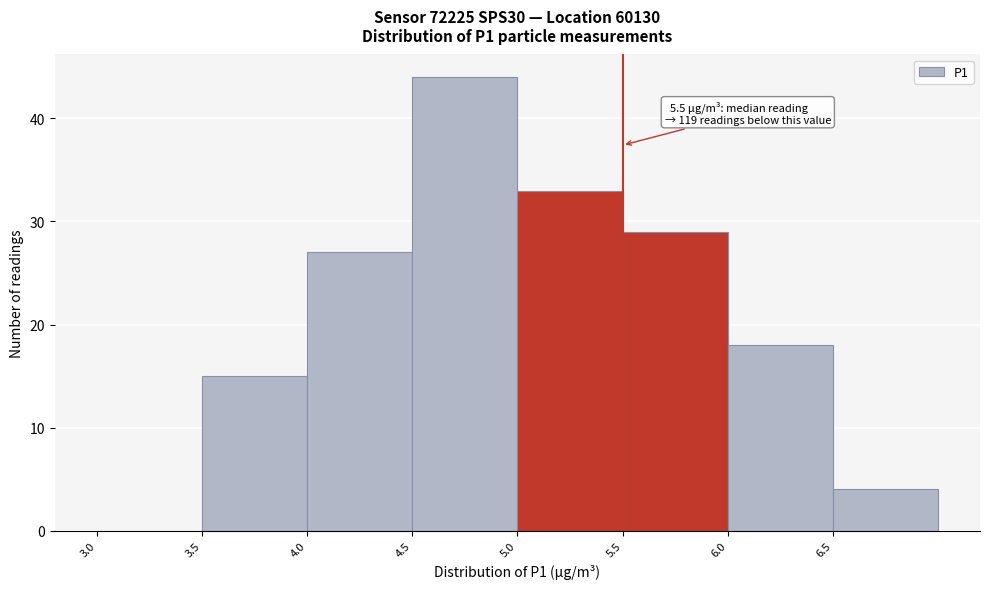

Over which range of the x-axis is the bar tallest?

4.5 to 5.0